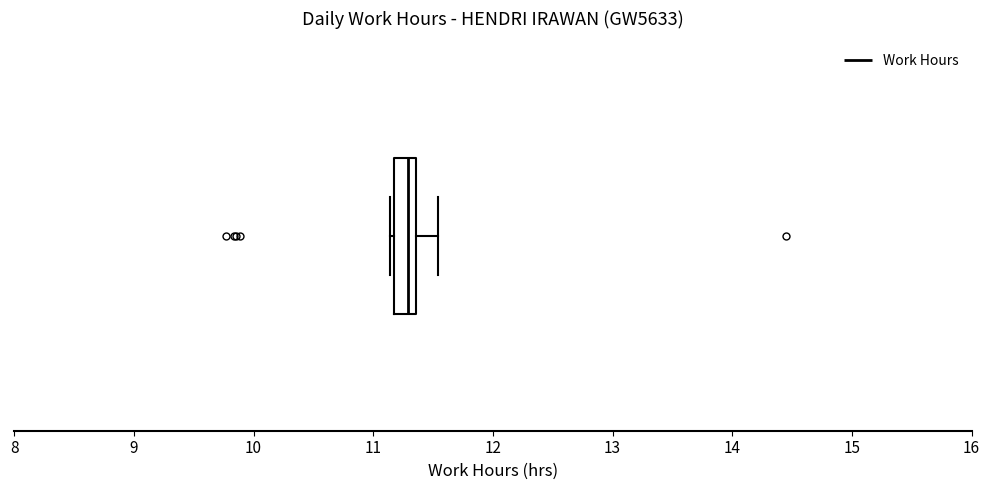

Where is the left edge of the box on the x-axis? The values are not printed on the chart, so give them approximately, as read against the axis.

11.2